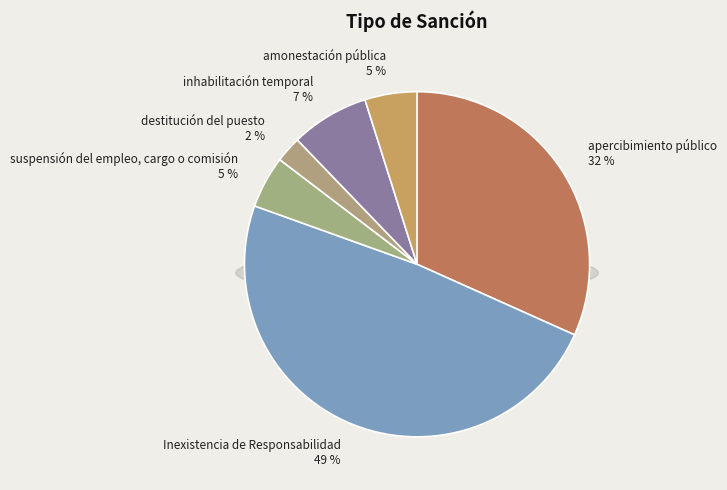

Do apercibimiento público and amonestación pública together represent more than half of the pie?

No